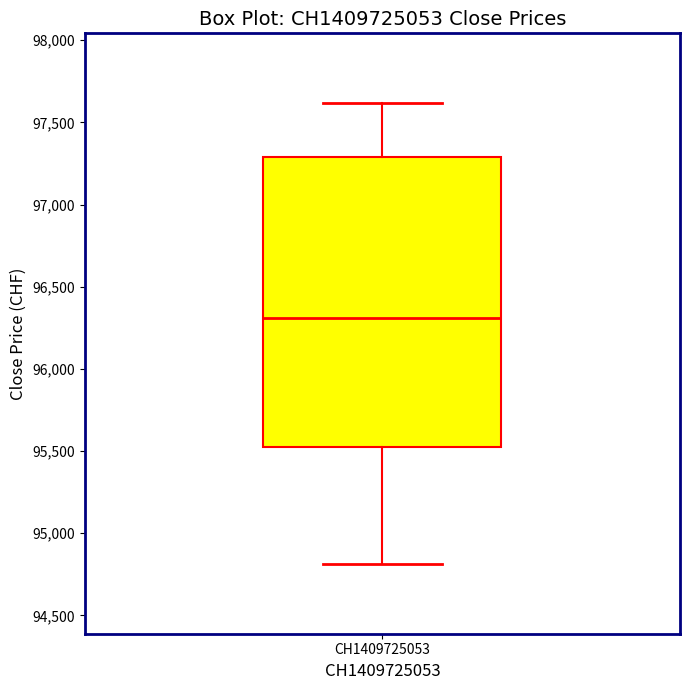

Where is the lower edge of the box for CH1409725053 on the y-axis? The values are not printed on the chart, so give them approximately, as read against the axis.

95500